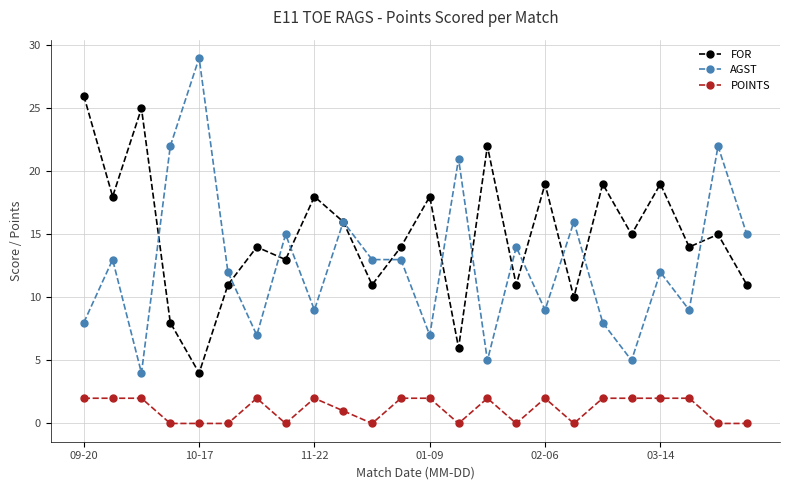

Rank the series by their average value, from highest to lowest.

FOR, AGST, POINTS